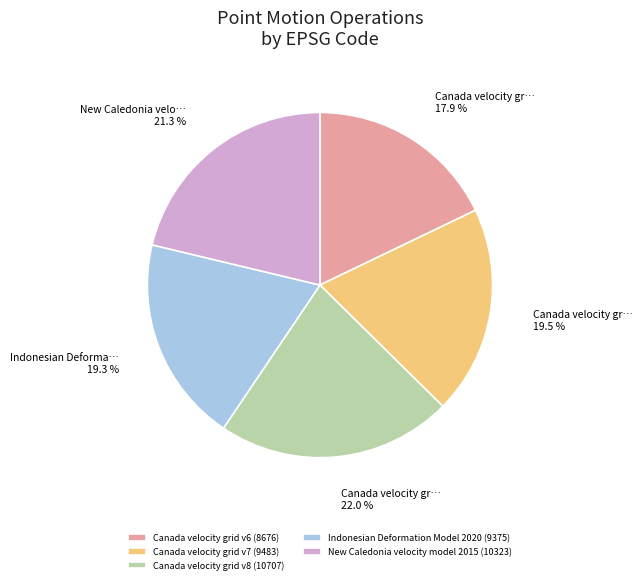

What is the smallest slice in the pie chart?

Canada velocity grid v6